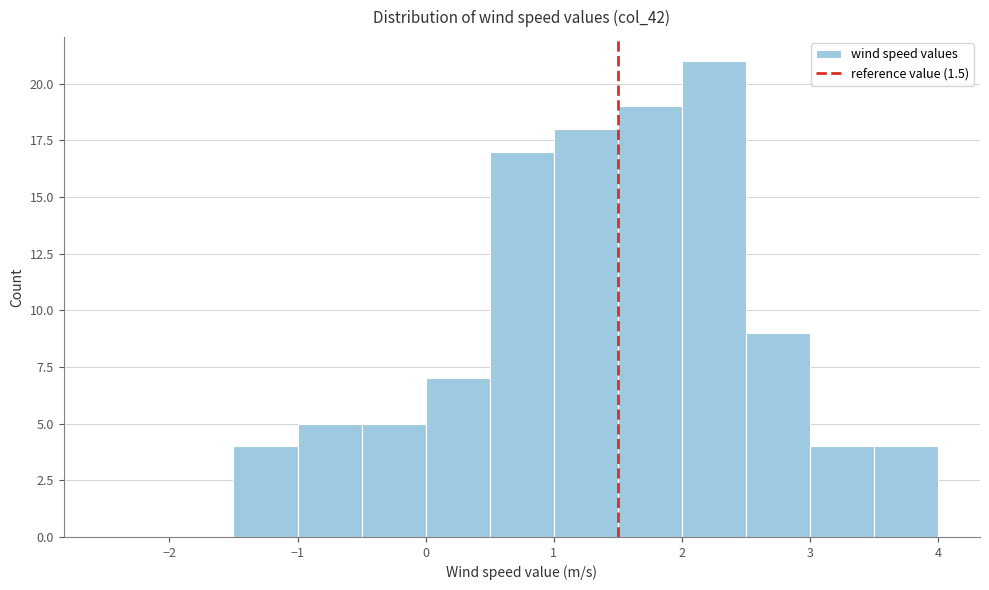

What is the height of the bar covering 2.0 to 2.5 on the x-axis? The values are not printed on the chart, so give them approximately, as read against the axis.

21